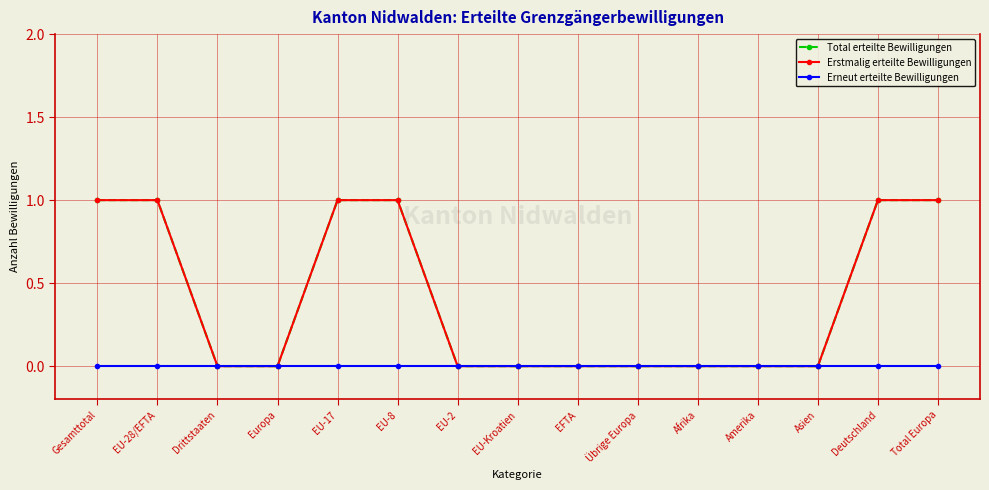

Is this an area chart (filled region under the line)?

No